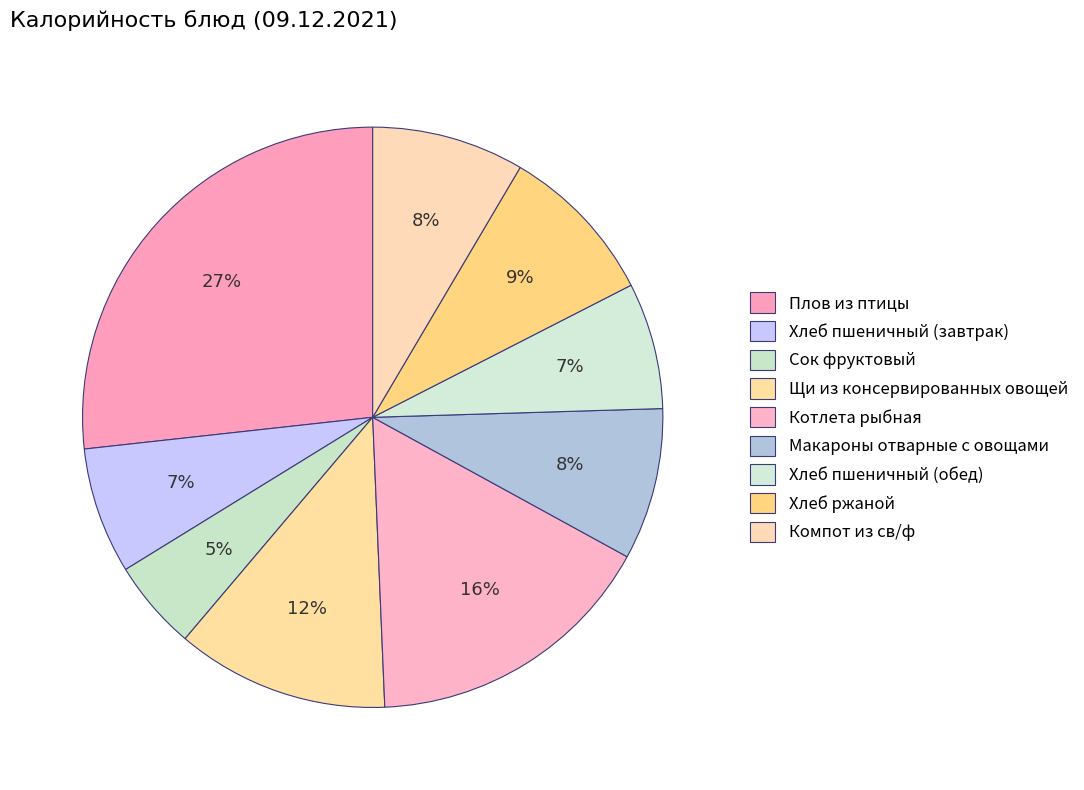

What is the largest slice in the pie chart?

Плов из птицы